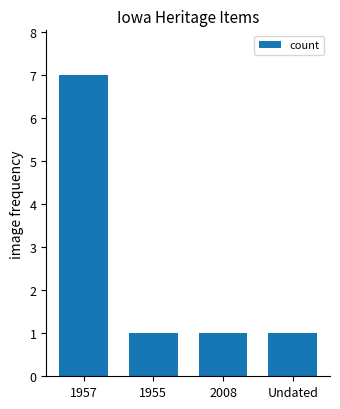

How many values are between 1 and 7?

4